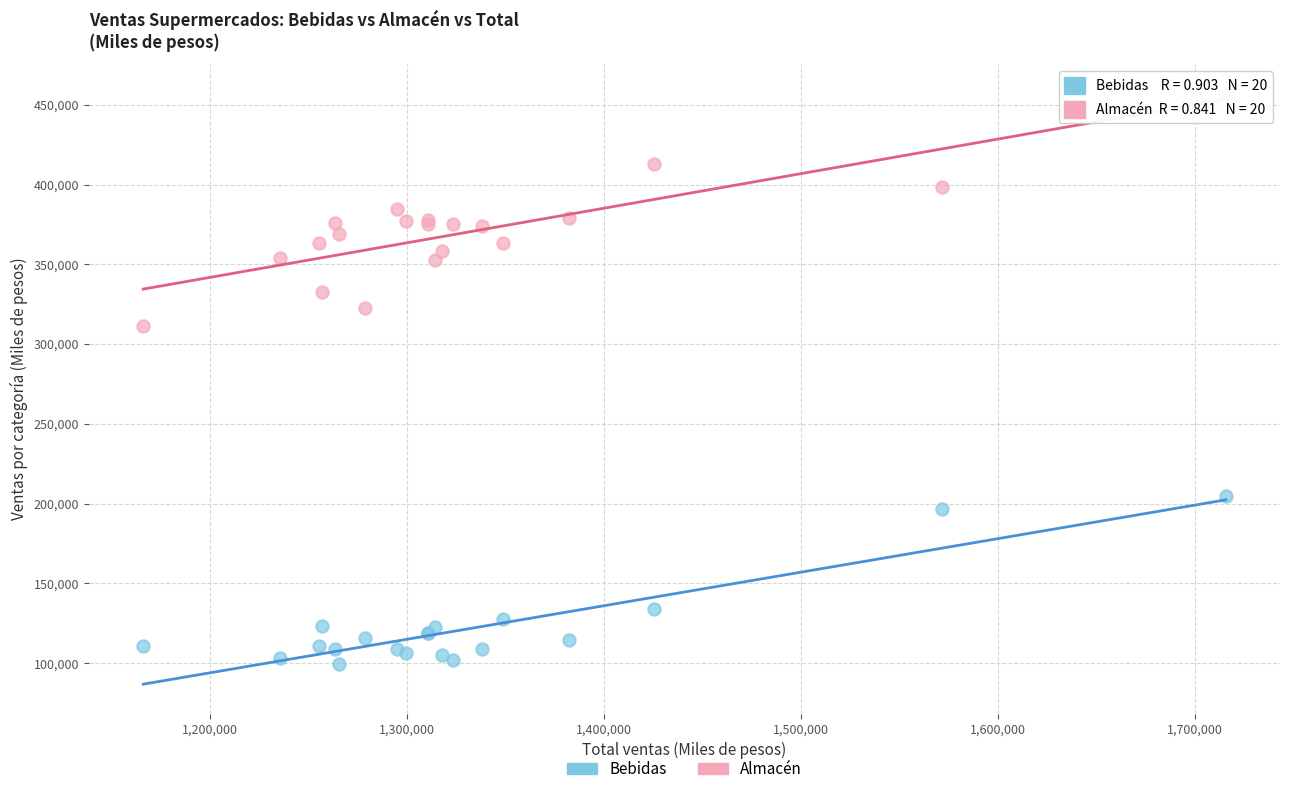

Which series contains the highest Y value?

Almacén